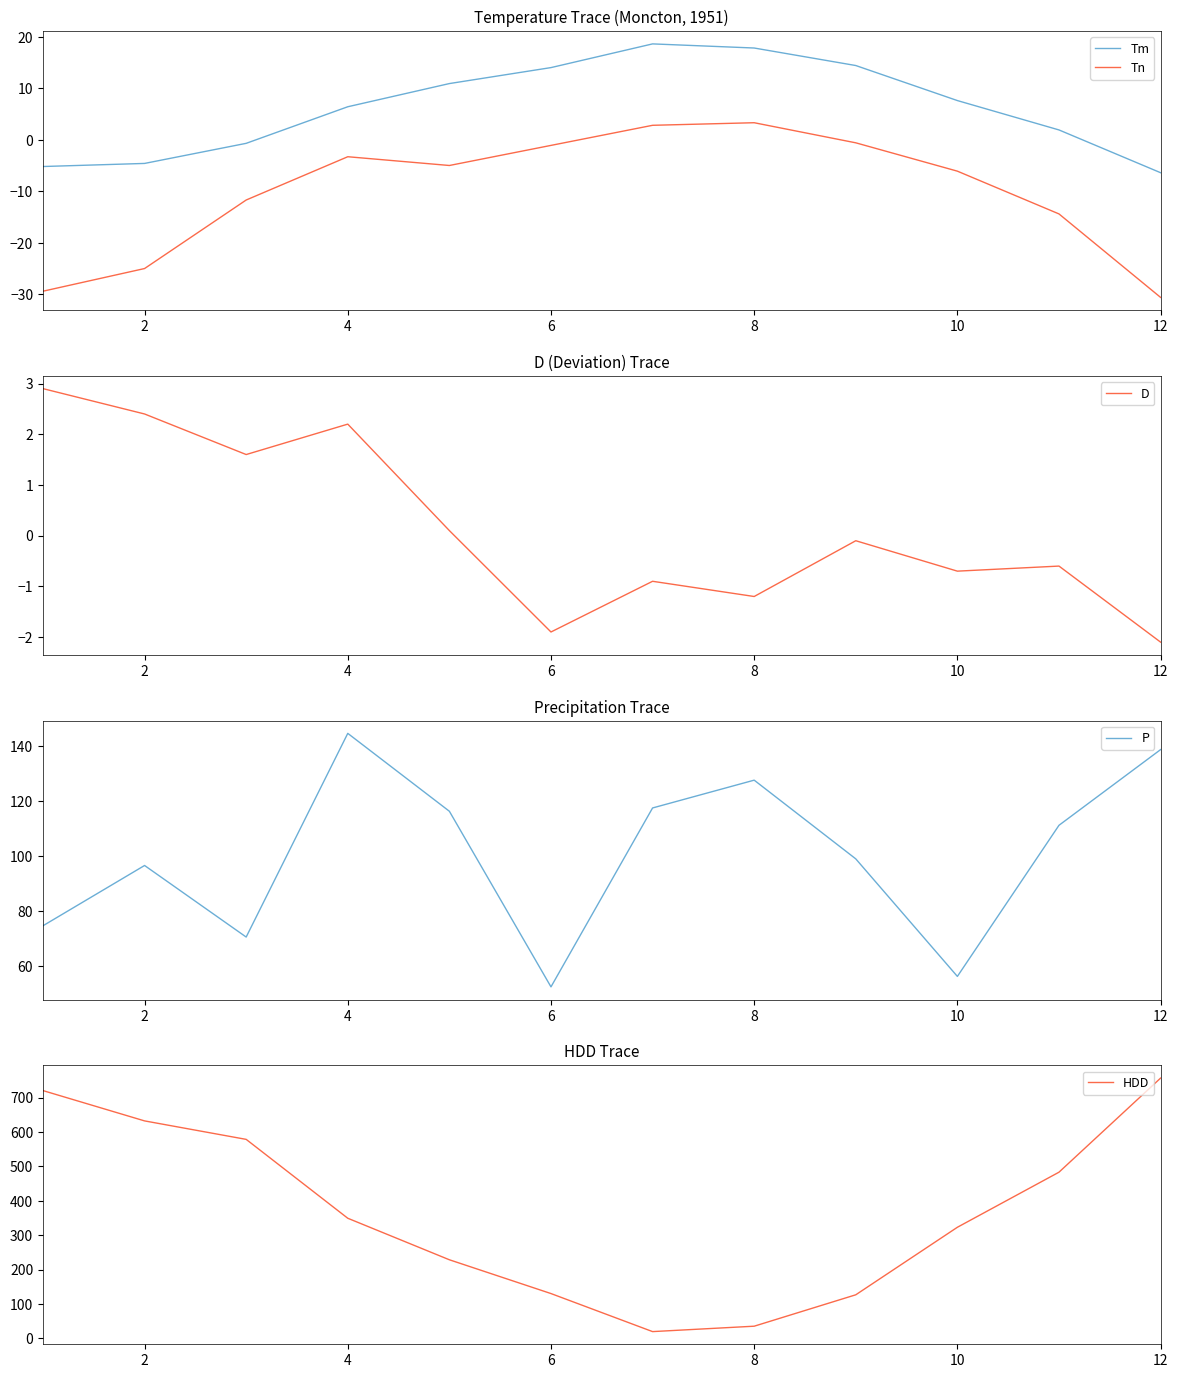

What is the average value of the Tm series?

6.2